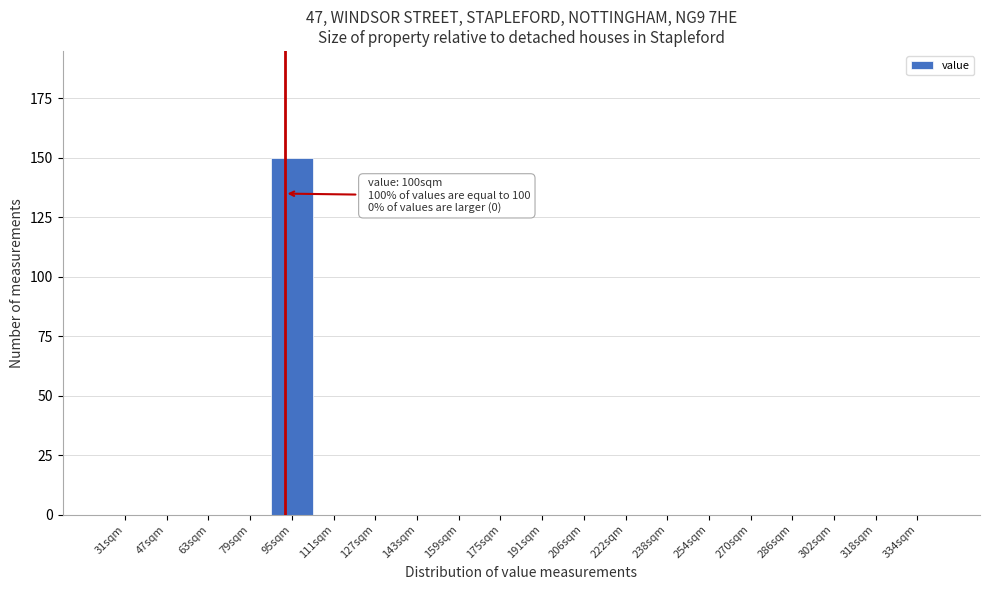

Reading left to right, list all the values displayed in this chart.

31sqm=0	47sqm=0	63sqm=0	79sqm=0	95sqm=150	111sqm=0	127sqm=0	143sqm=0	159sqm=0	175sqm=0	191sqm=0	206sqm=0	222sqm=0	238sqm=0	254sqm=0	270sqm=0	286sqm=0	302sqm=0	318sqm=0	334sqm=0